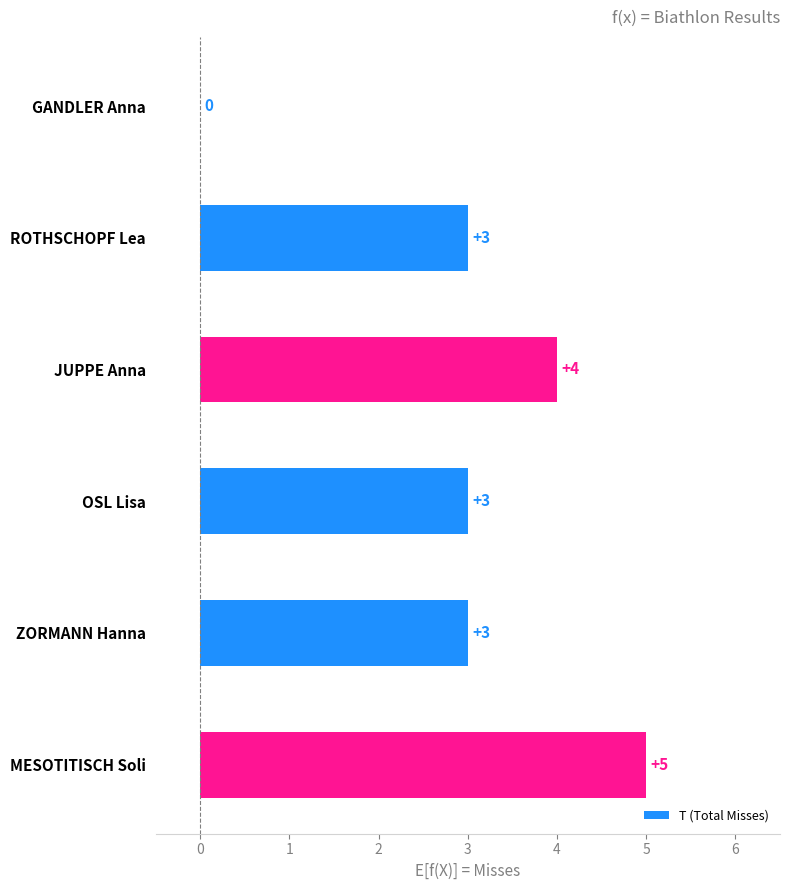

What is the greatest value displayed?

5